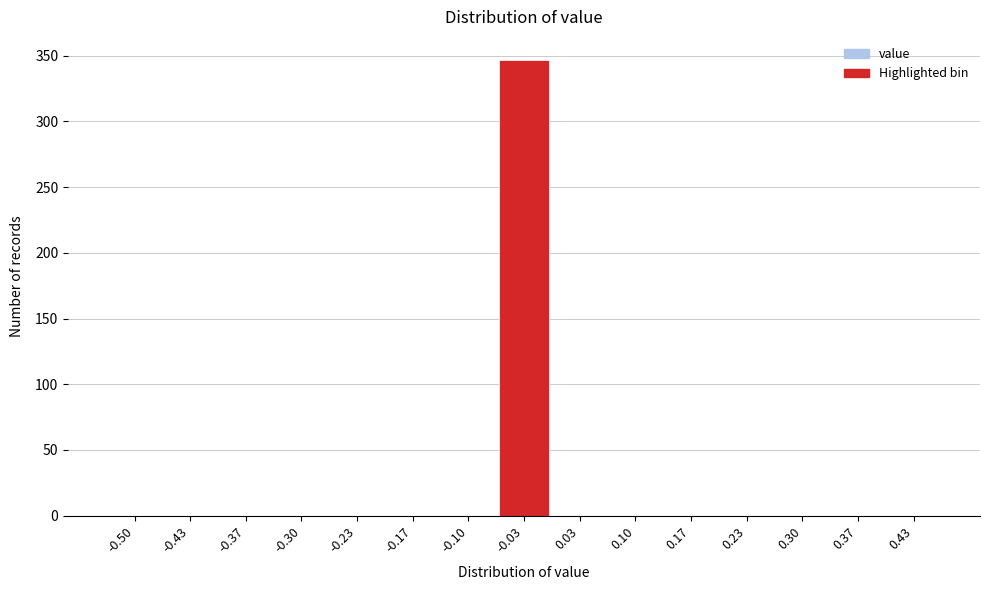

Reading left to right, what are all the values shown in this chart?

-0.50=0	-0.43=0	-0.37=0	-0.30=0	-0.23=0	-0.17=0	-0.10=0	-0.03=347	0.03=0	0.10=0	0.17=0	0.23=0	0.30=0	0.37=0	0.43=0